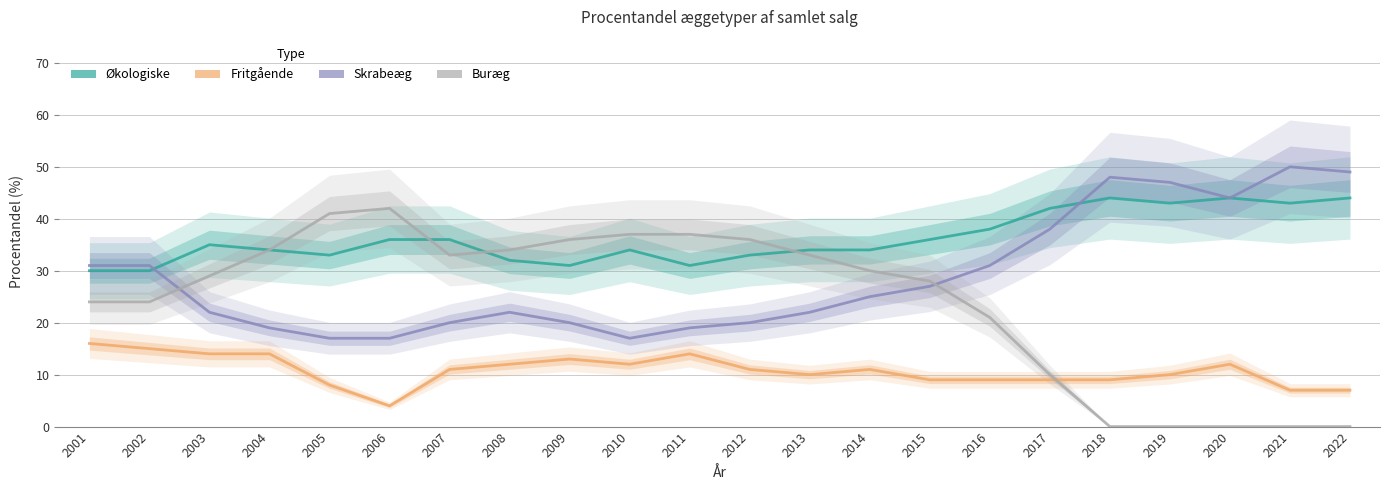

Does the chart have visible grid lines?

Yes